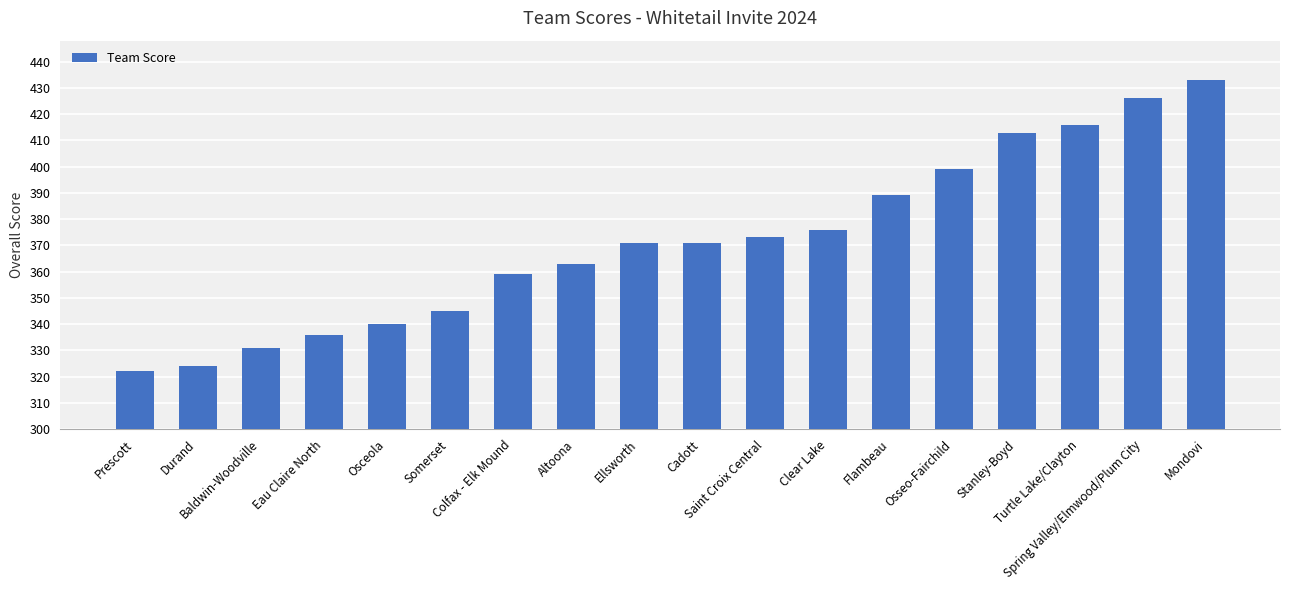

What is the difference between the values at Osseo-Fairchild and Baldwin-Woodville?

68